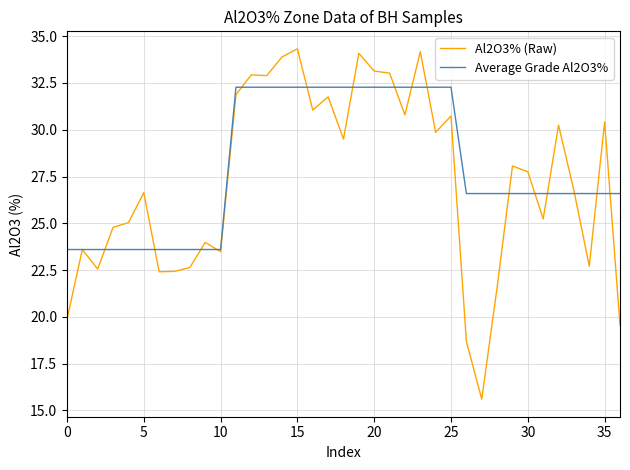

Does the chart display data point markers on the line(s)?

No